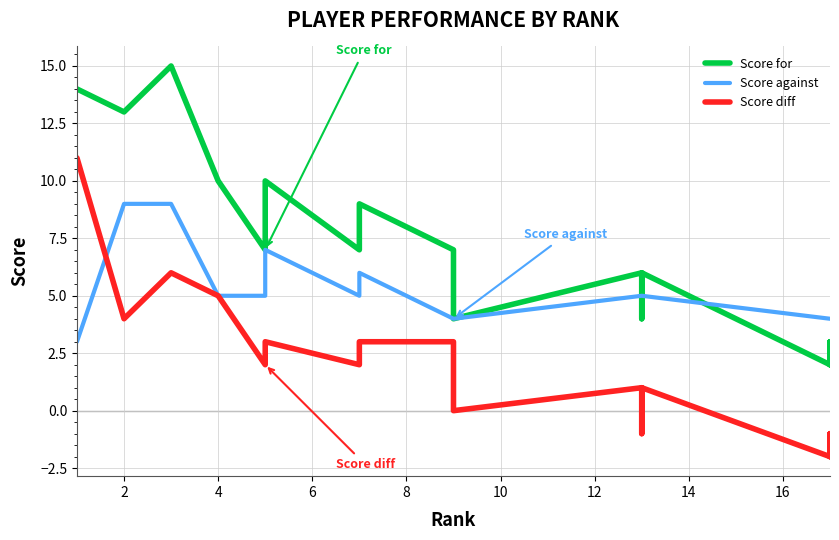

Does the chart display data point markers on the line(s)?

No